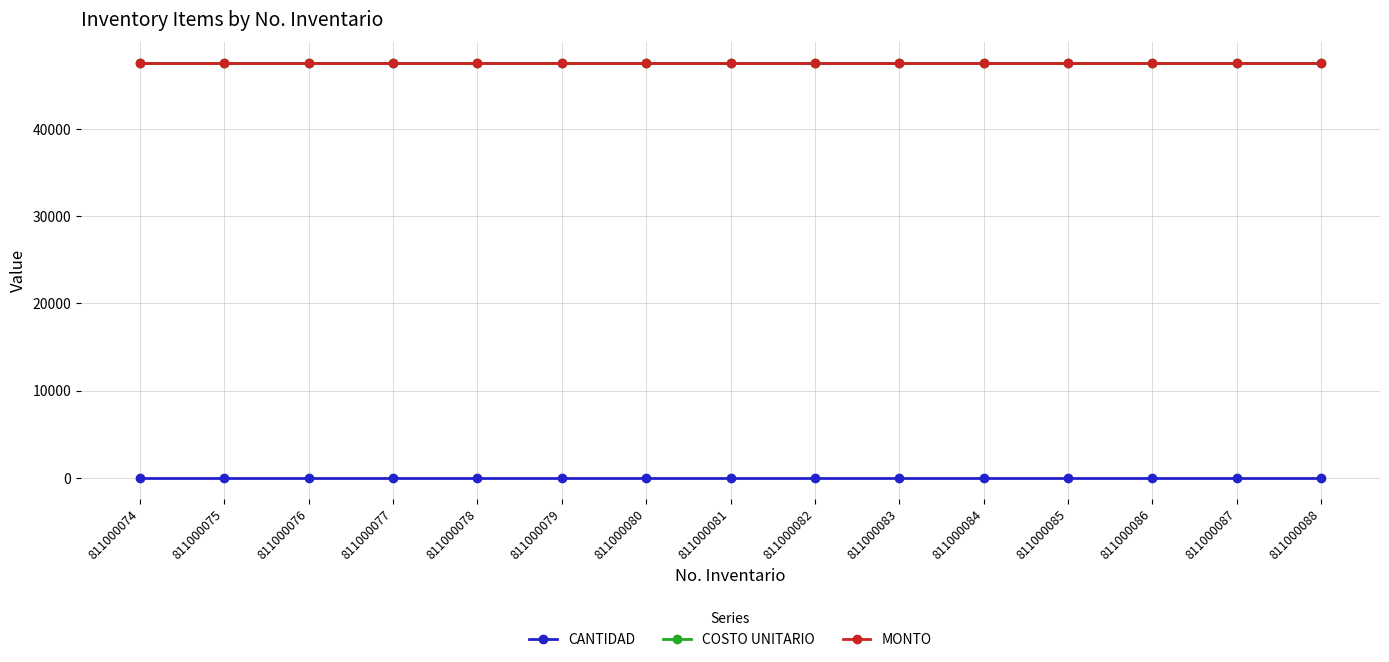

Is this an area chart (filled region under the line)?

No